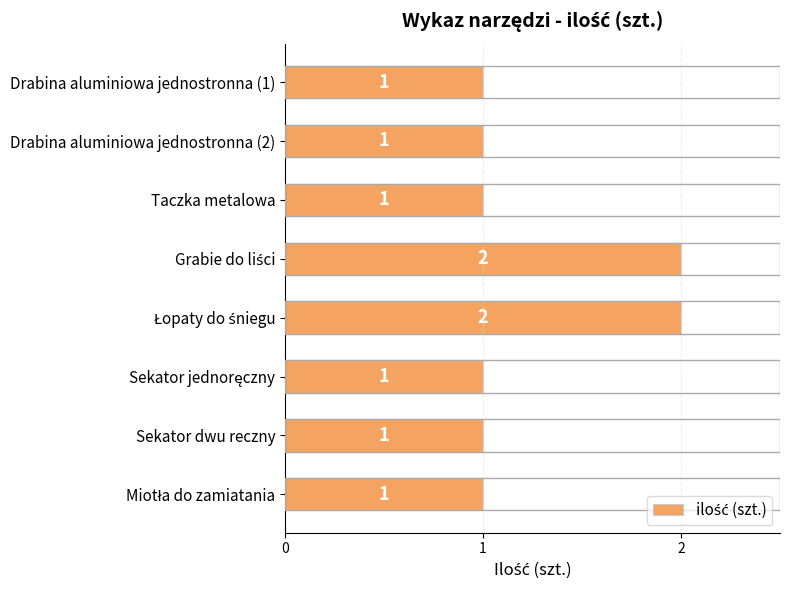

What is the difference between the maximum and minimum values?

1